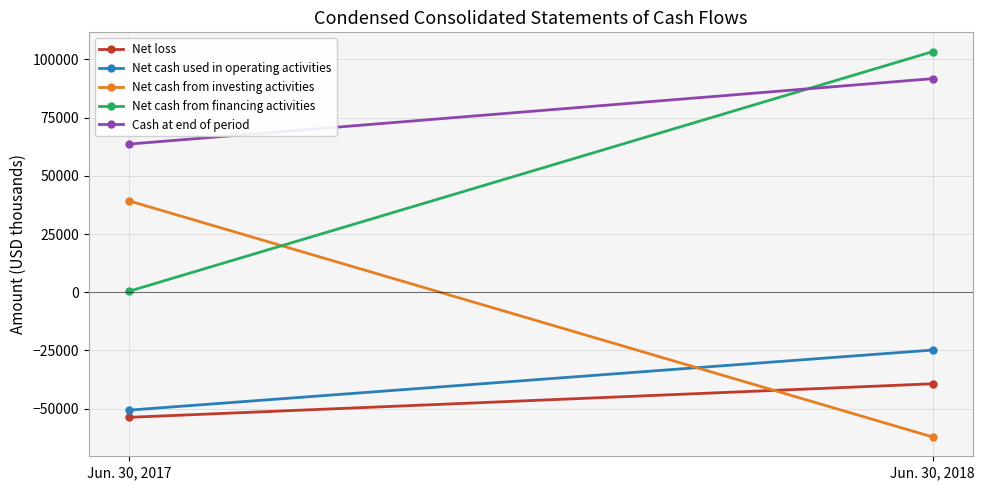

At which category is the sum across all series the highest?

Jun. 30, 2018